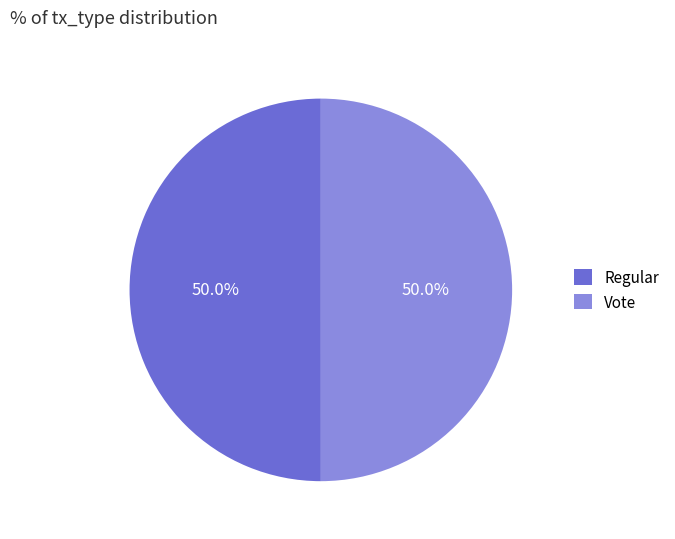

What is the total percentage of Vote and Regular?

100.0%